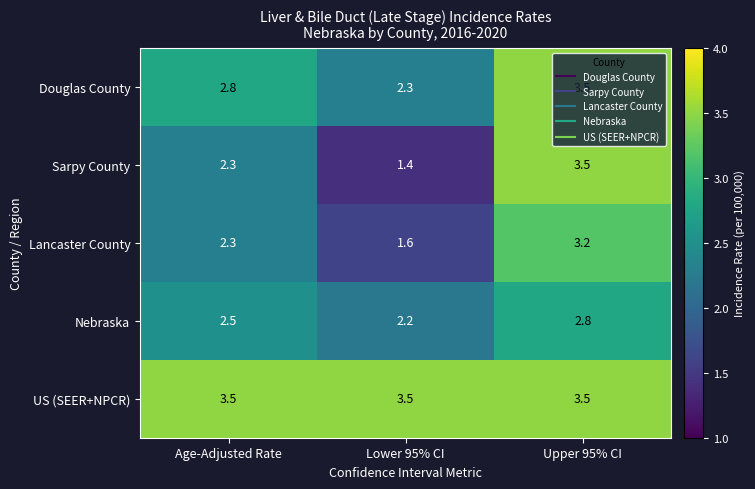

Rank the categories by Nebraska value from highest to lowest.

Upper 95% CI, Age-Adjusted Rate, Lower 95% CI